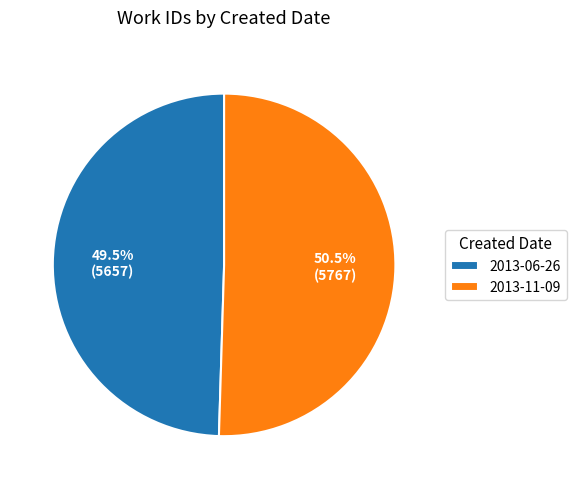

Which category has the biggest portion of the pie?

2013-11-09